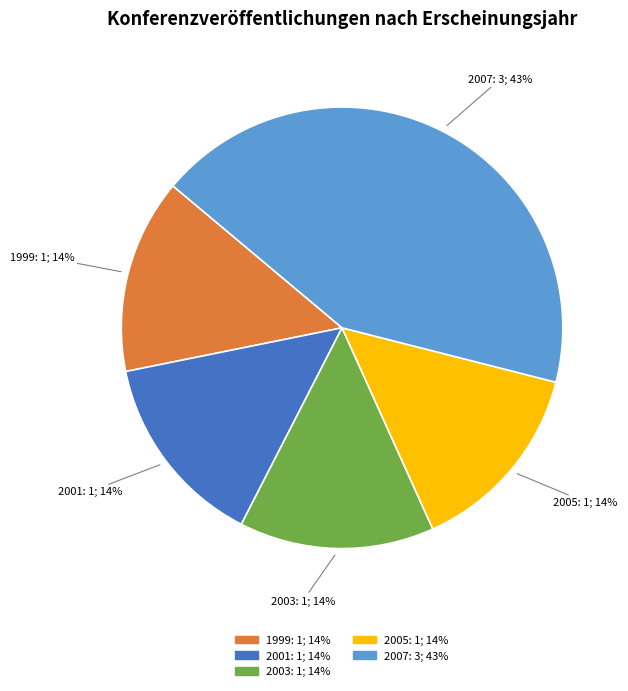

Is there any slice that represents more than half of the pie?

No